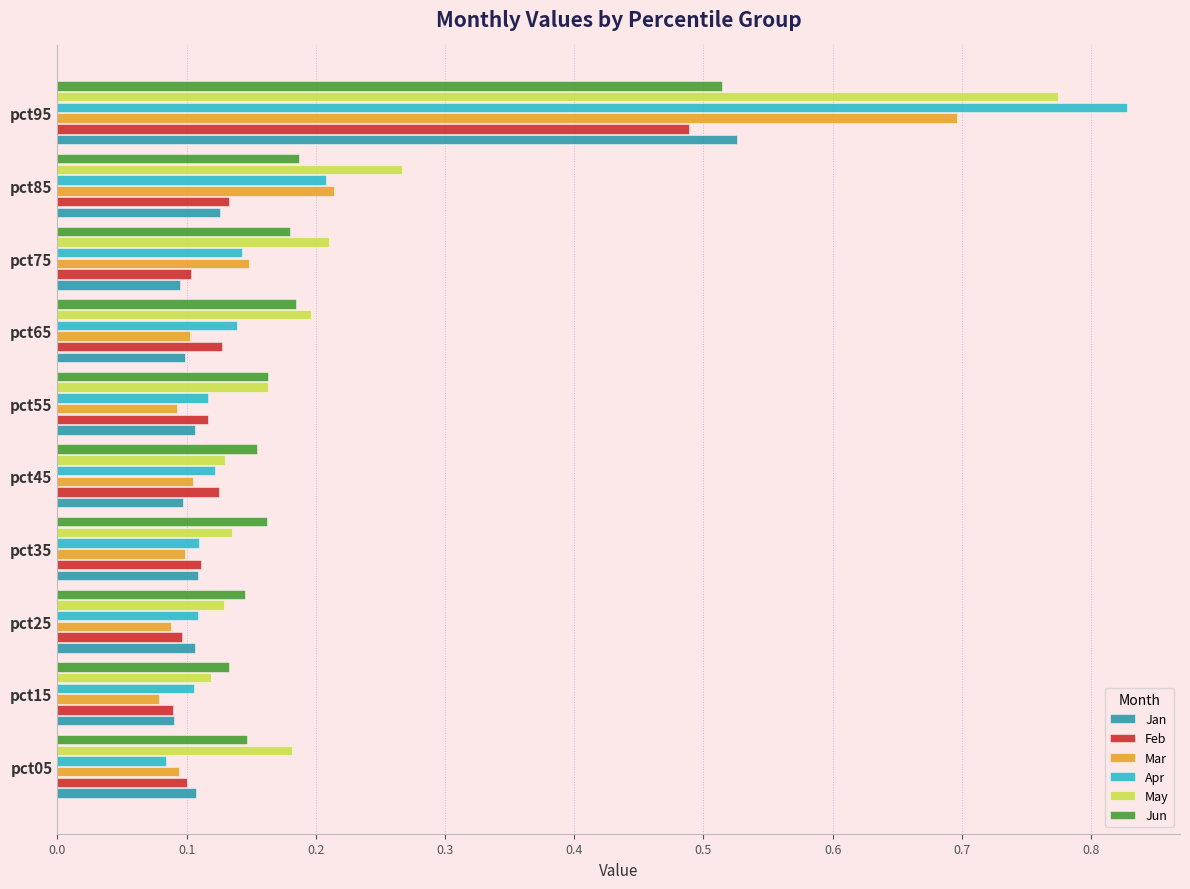

How many May values are between 0 and 1?

10